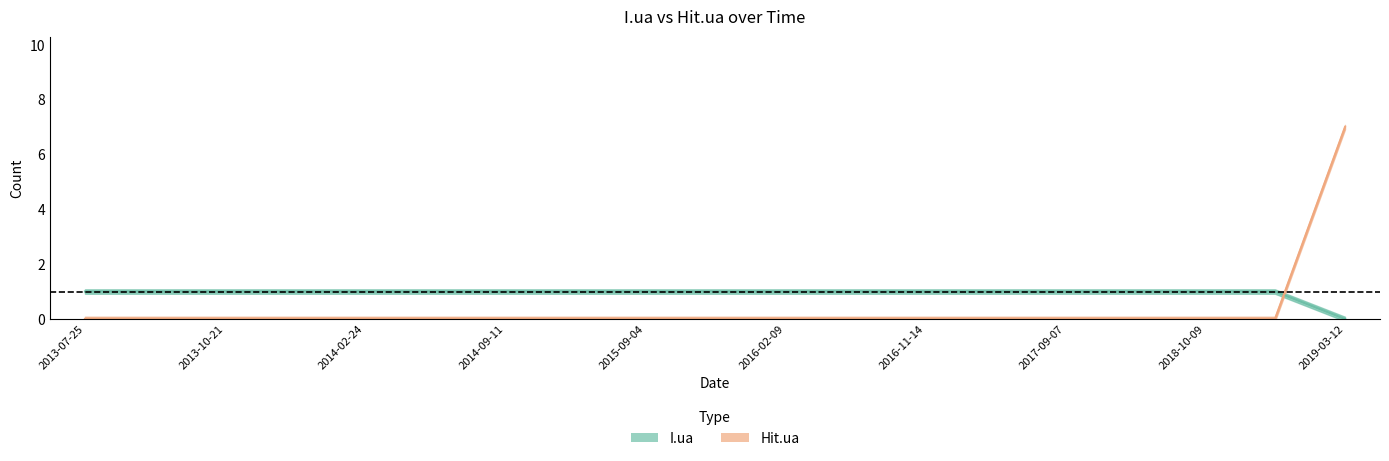

The value of I.ua at 2016-11-15 is 1. True or false?

True